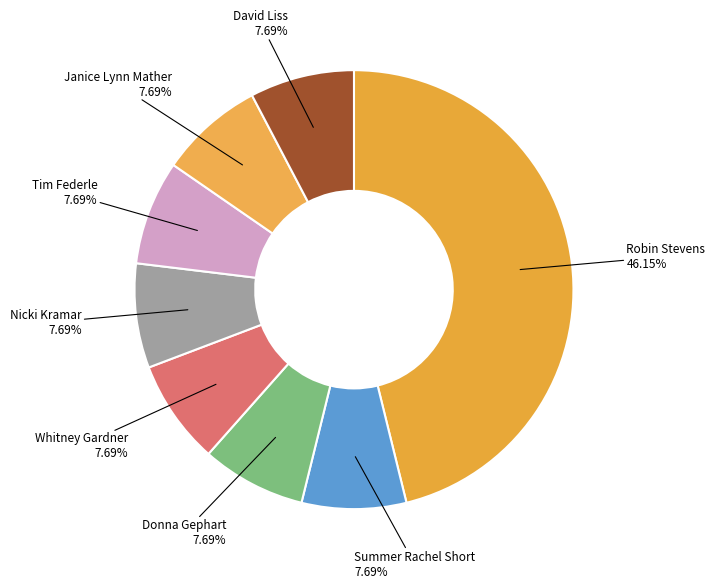

Which slice is the largest?

Robin Stevens